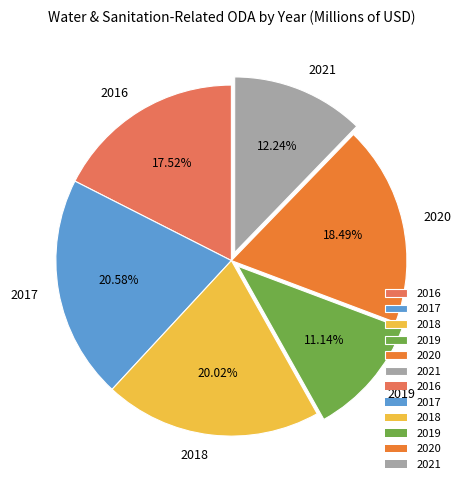

Is there any slice that represents more than half of the pie?

No